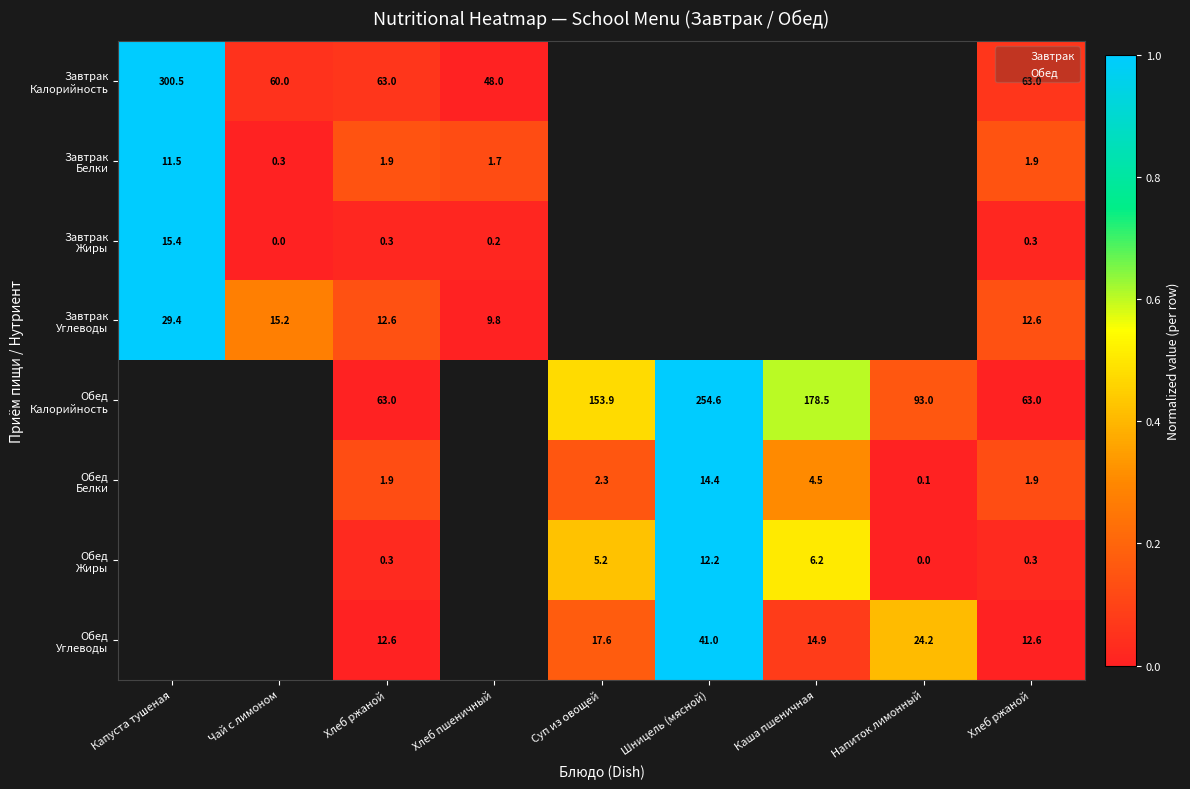

How many values in Завтрак Жиры are above zero?

4